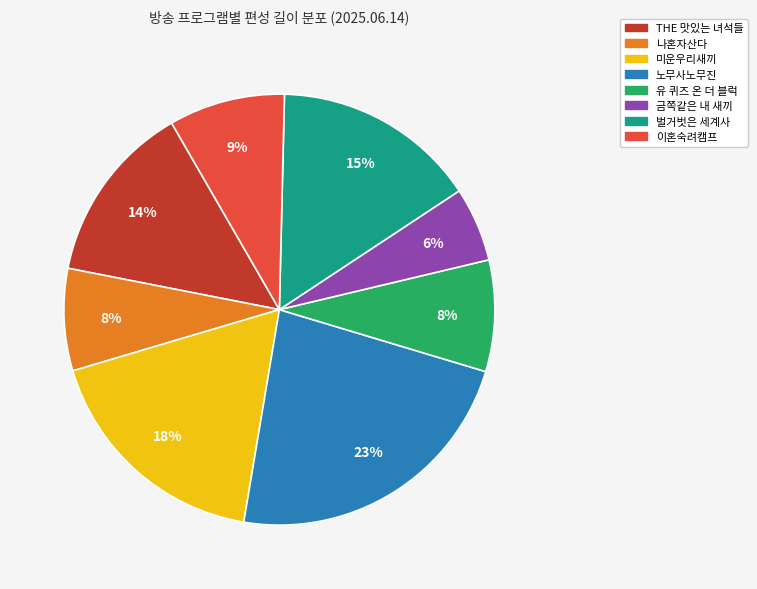

To the nearest percent, what is the difference between the largest and smallest slice percentages?

17%